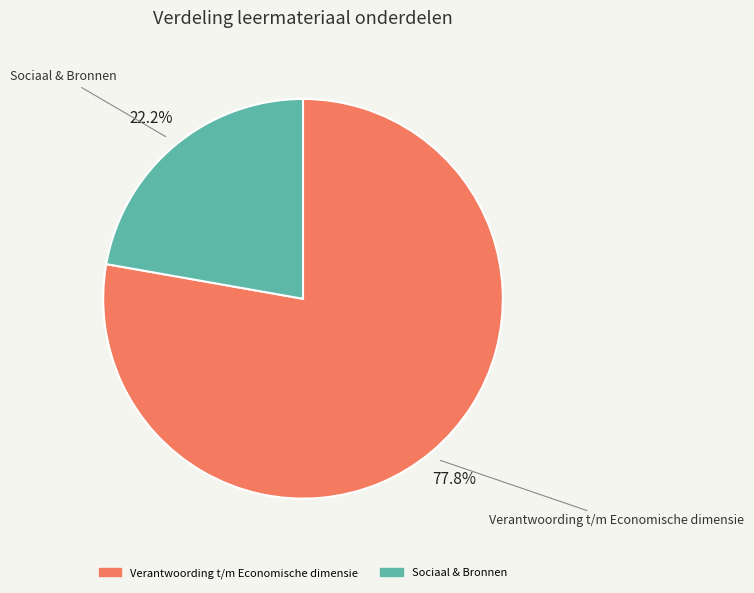

Is there a majority slice in this chart?

Yes